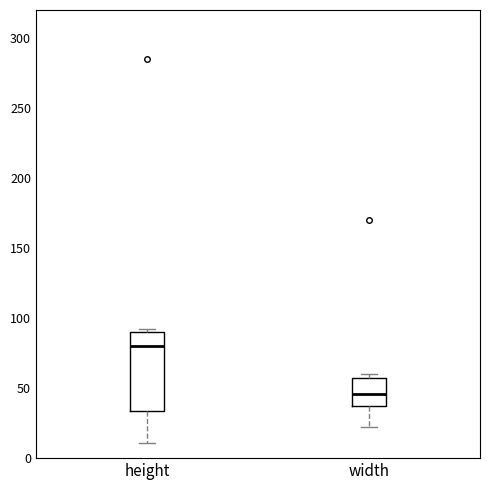

Which box's median line is the lowest?

width